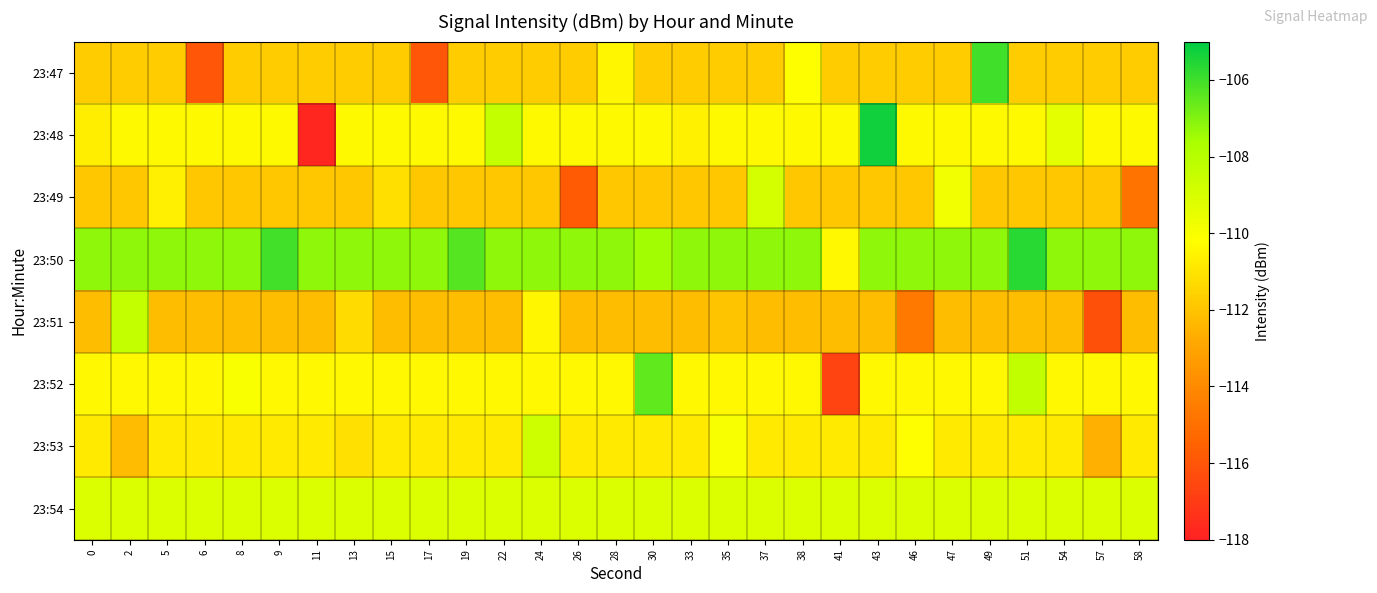

Which series has the largest total across all categories?

23:50